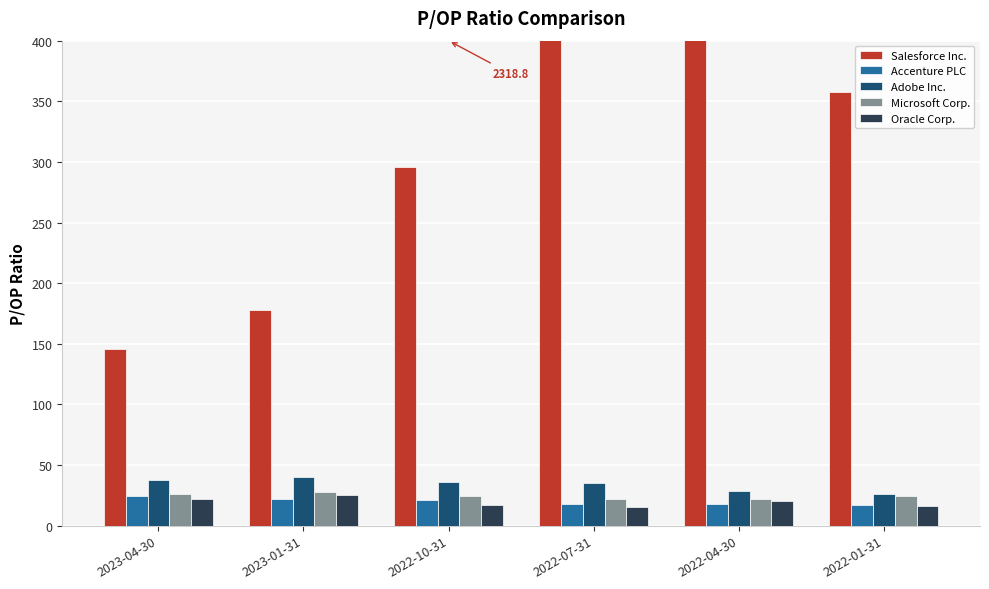

What are all the series names shown in the legend?

Salesforce Inc., Accenture PLC, Adobe Inc., Microsoft Corp., Oracle Corp.